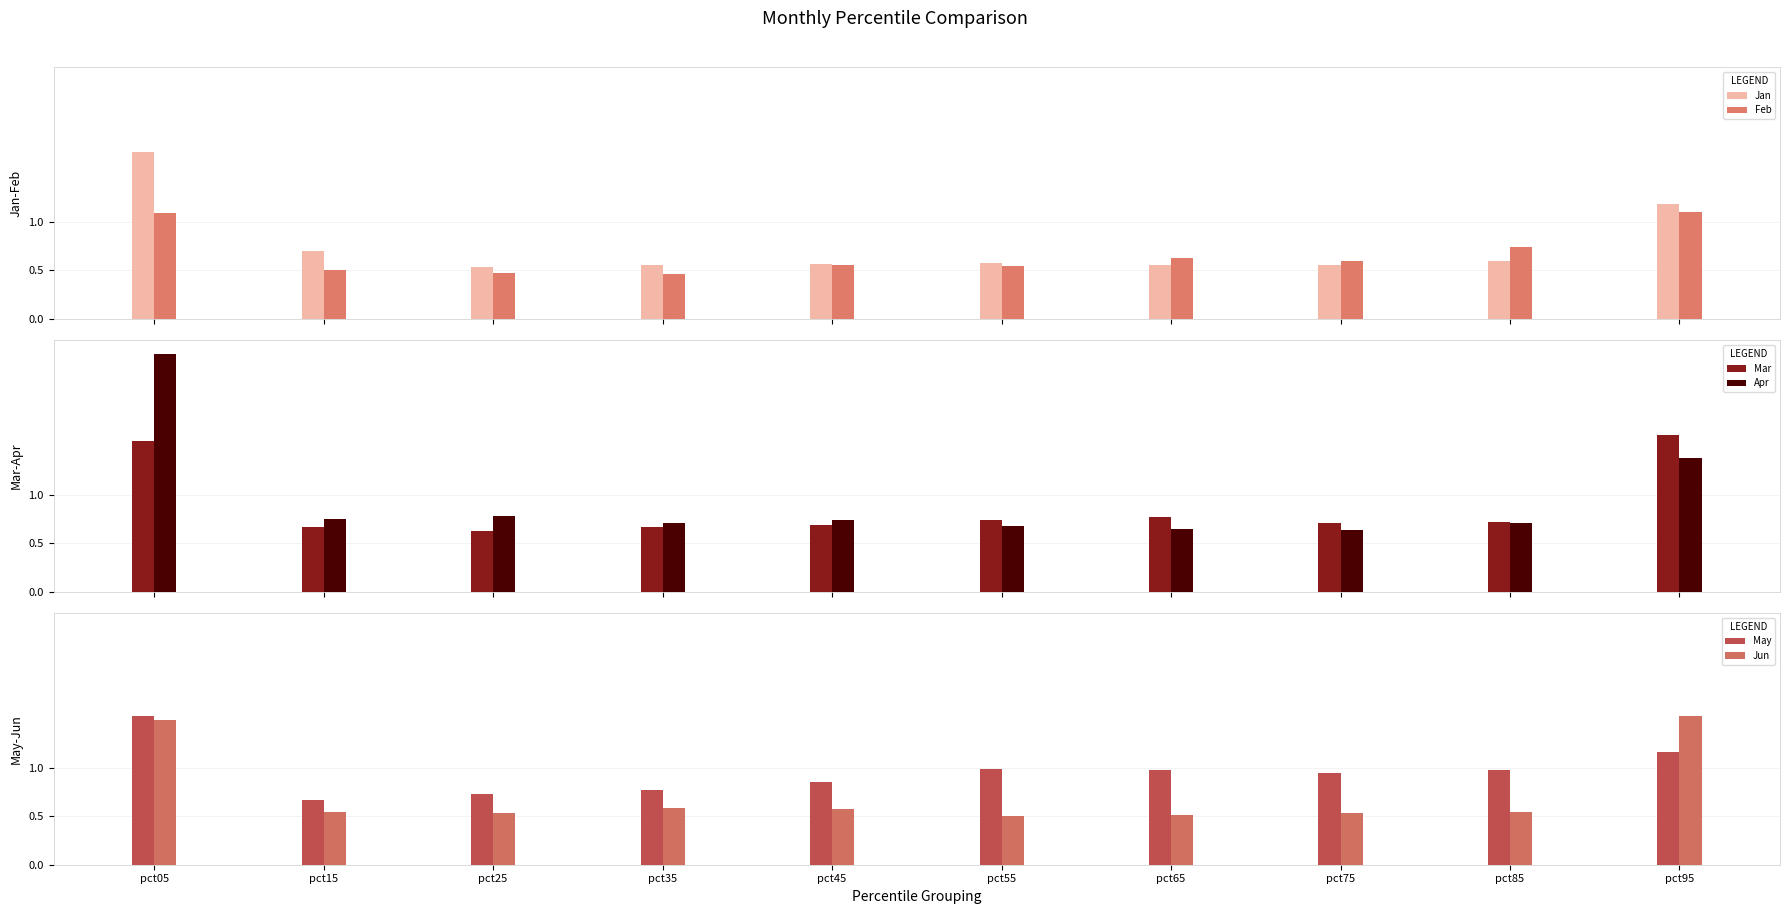

How many series are shown in this chart?

6